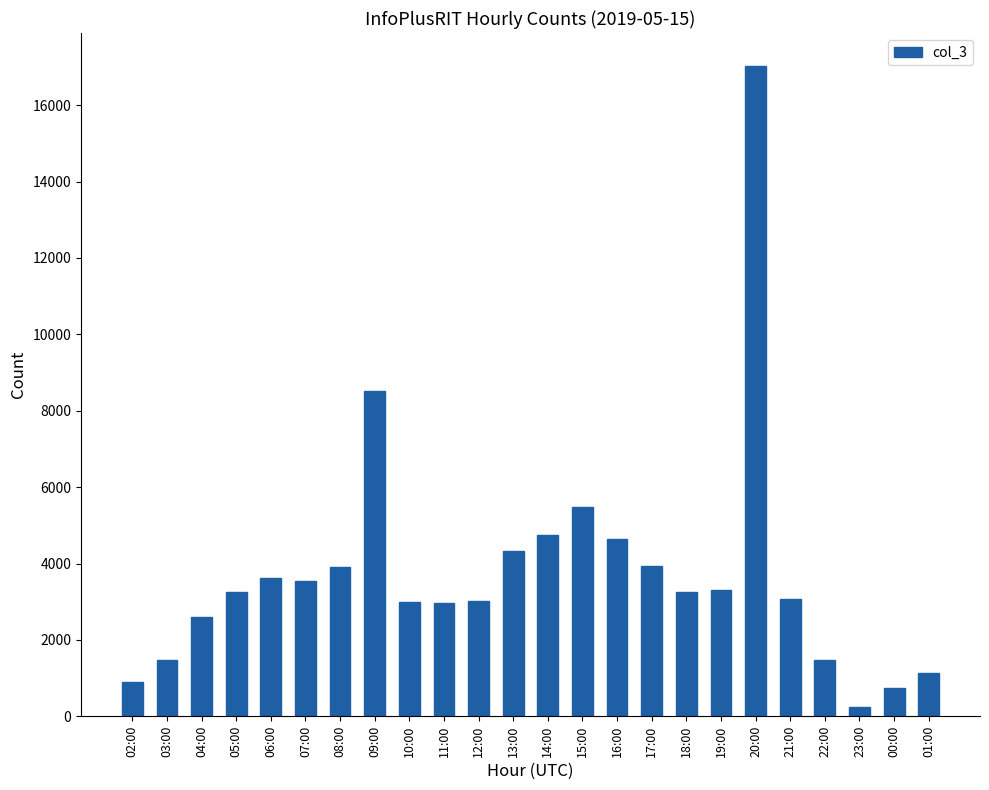

Which category has the highest value across all series?

20:00